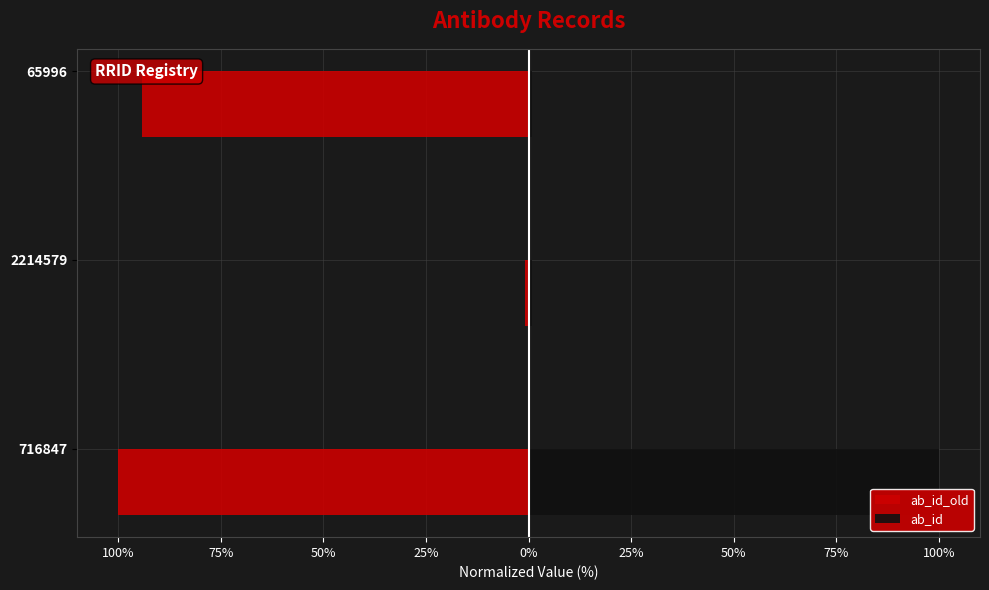

What are all the series names shown in the legend?

ab_id_old, ab_id